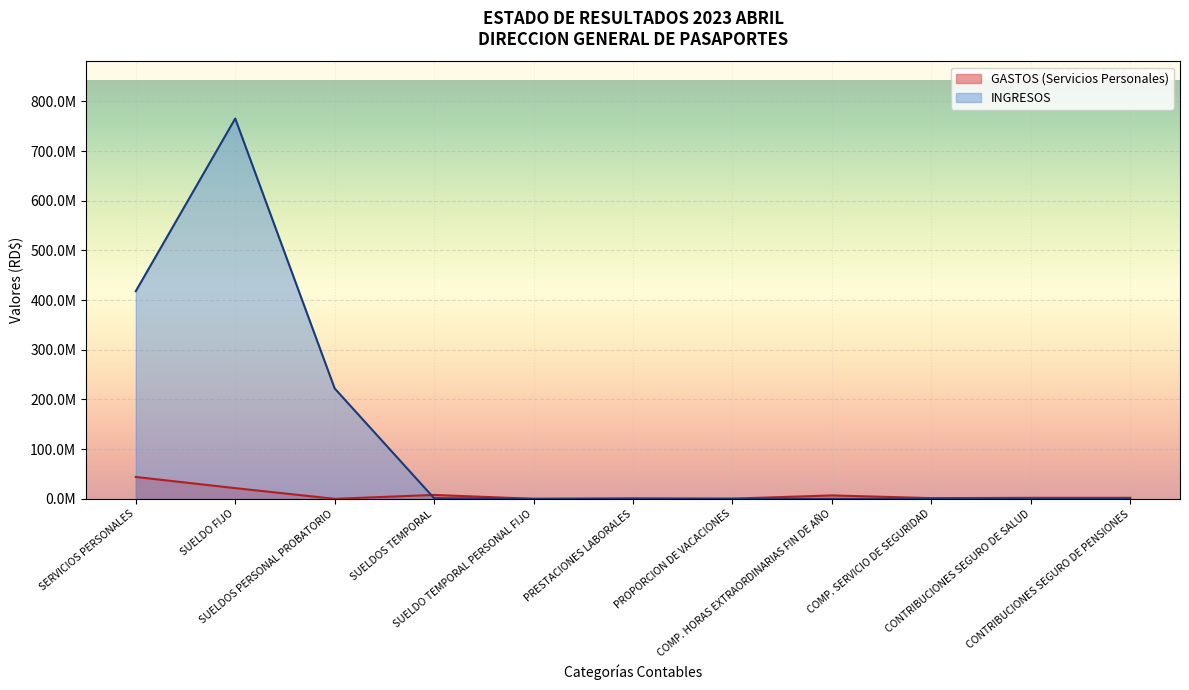

The value at CONTRIBUCIONES SEGURO DE SALUD is 2102154.6. True or false?

True